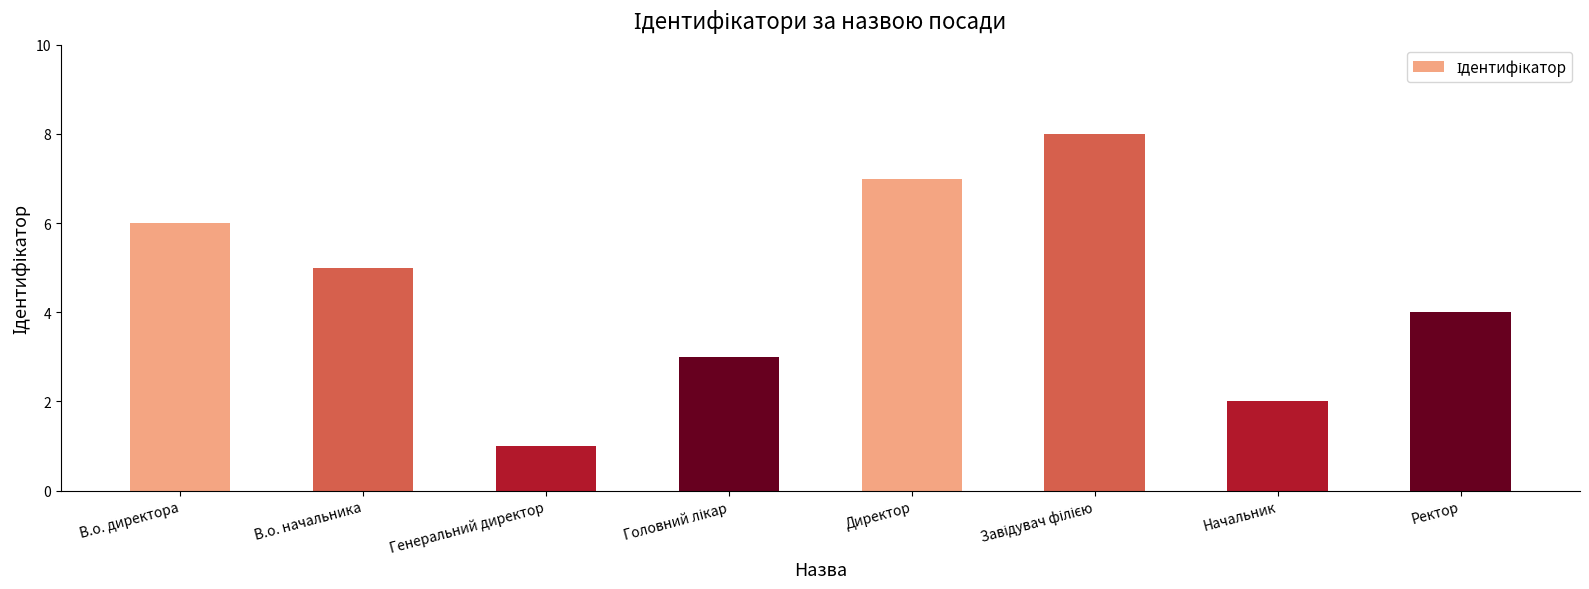

Between Ректор and Начальник, which is larger?

Ректор